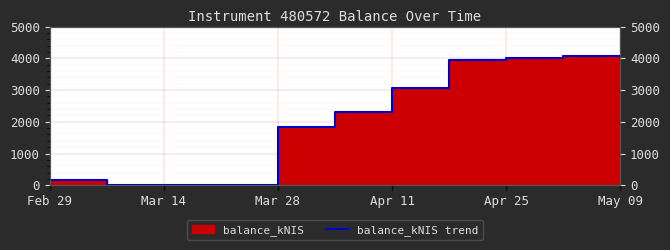

What is the difference between the maximum and minimum values?

4070.1